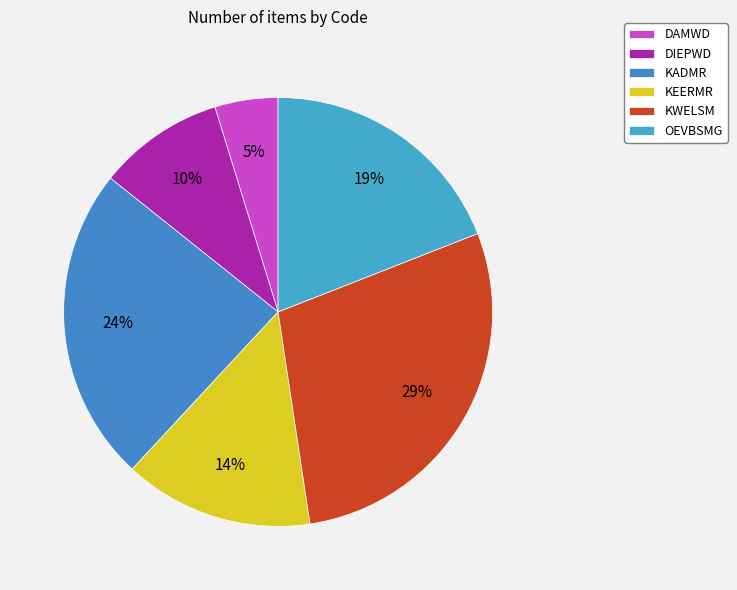

To the nearest percent, what is the average slice percentage?

17%